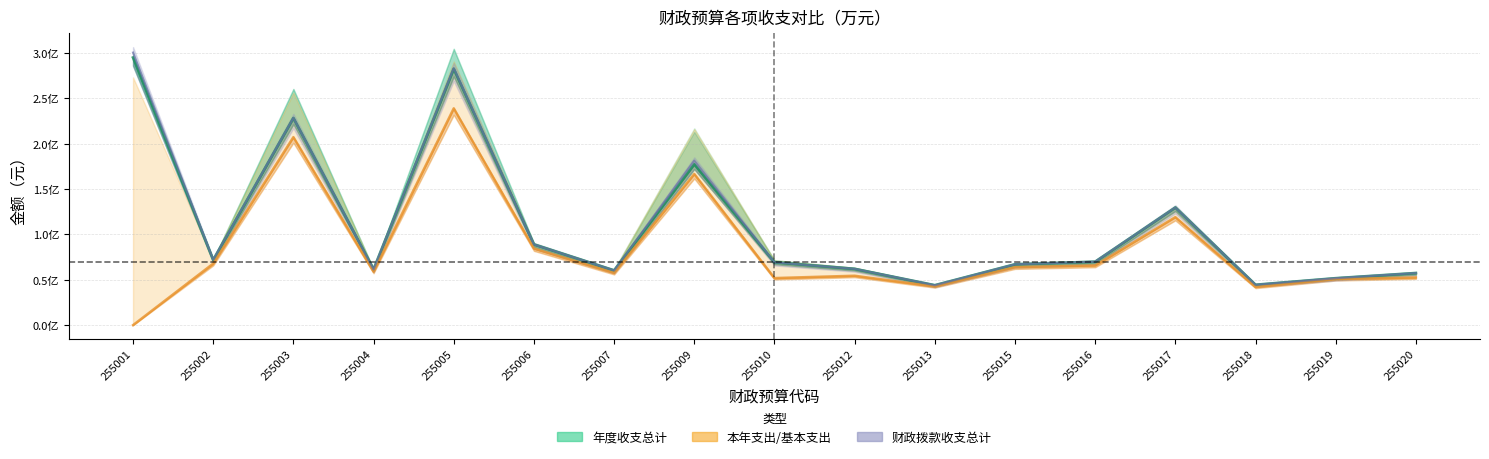

What is the value of the 财政拨款收入 point at the 12th from the left?

67020293.2